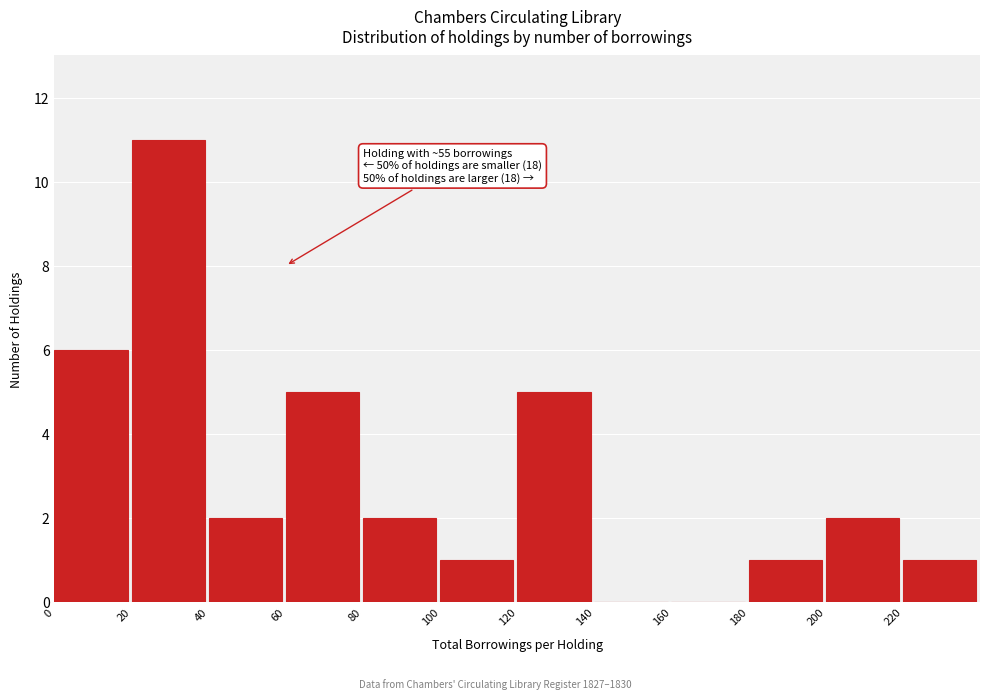

Reading left to right, list all the values displayed in this chart.

0=6	20=11	40=2	60=5	80=2	100=1	120=5	140=0	160=0	180=1	200=2	220=1